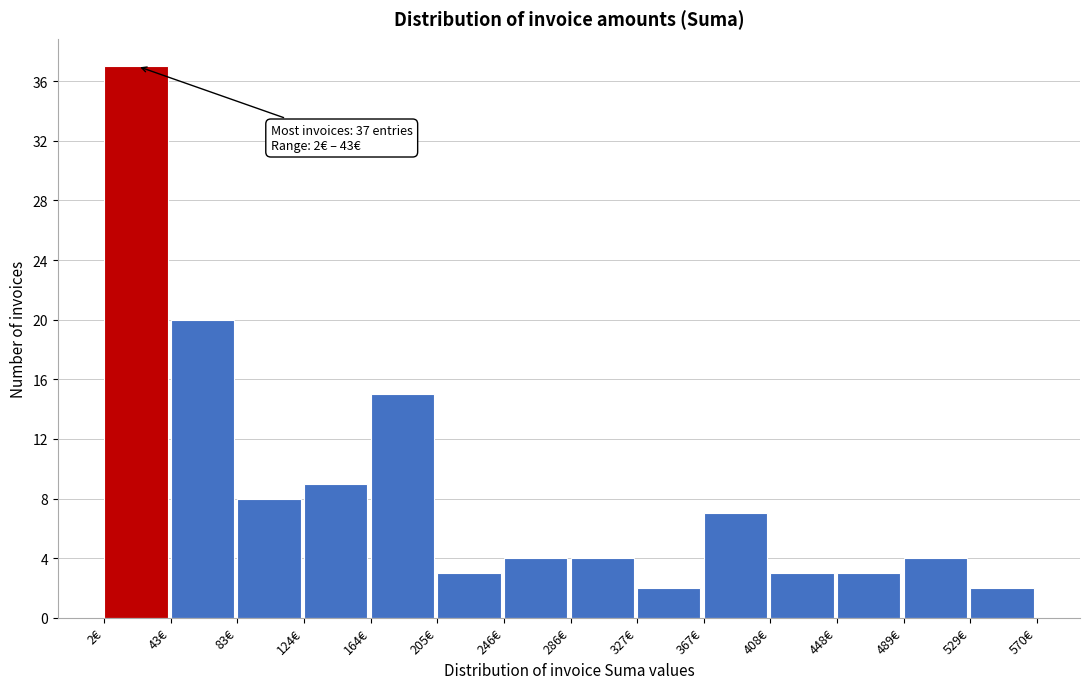

Which range on the x-axis has the tallest bar?

0 to 45